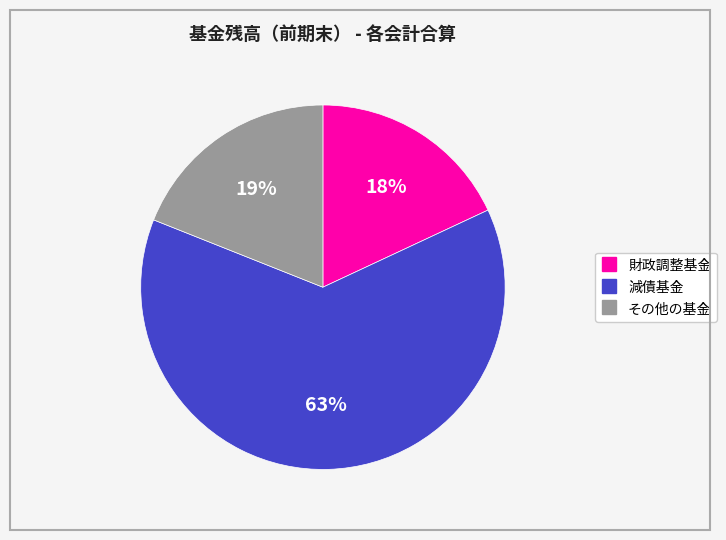

How many slices are in this pie chart?

3